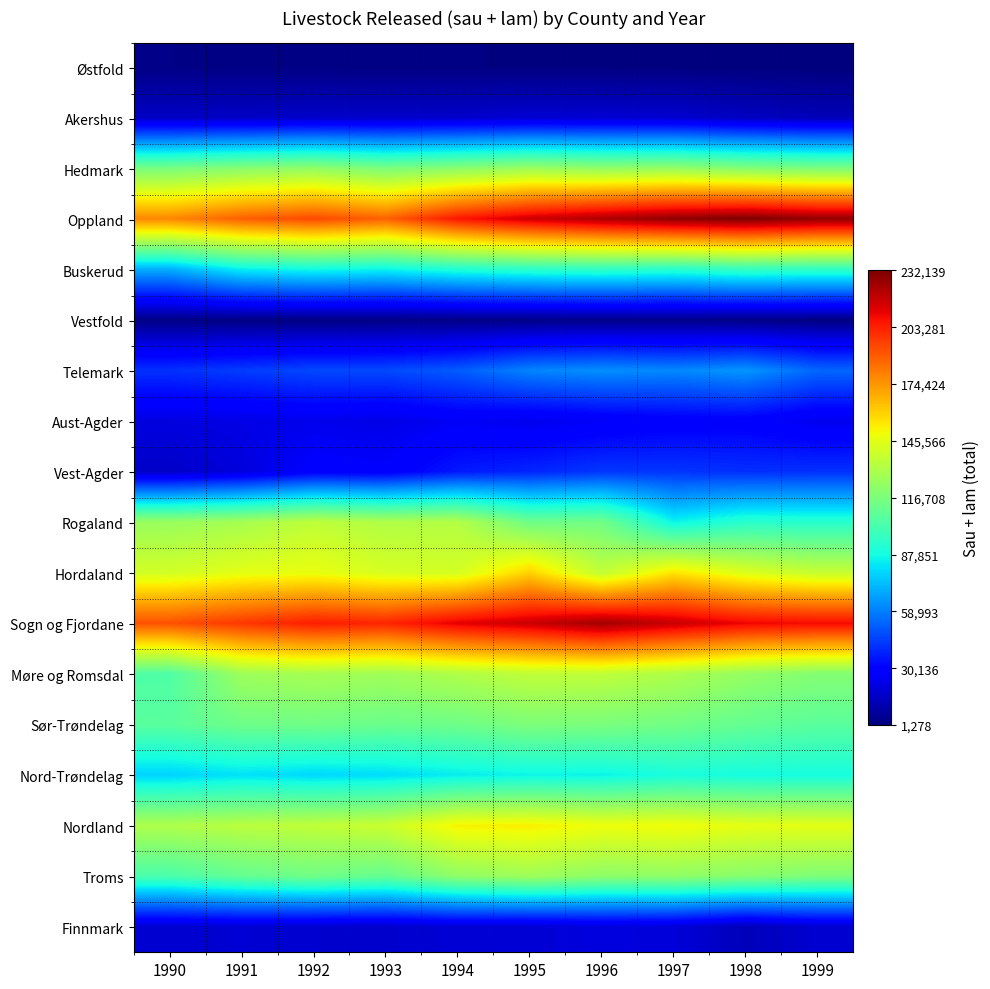

Reading right to left, what are all the values shown in this chart?

Østfold: 1999=1278	1998=1670	1997=1726	1996=2068	1995=2105	1994=2234	1993=2245	1992=2711	1991=2759	1990=3099
Akershus: 1999=13021	1998=14939	1997=17781	1996=18268	1995=18331	1994=16814	1993=16696	1992=16574	1991=15875	1990=15621
Hedmark: 1999=116925	1998=119261	1997=123871	1996=122945	1995=125538	1994=120821	1993=116353	1992=122937	1991=120103	1990=115702
Oppland: 1999=227703	1998=232139	1997=228674	1996=222506	1995=215907	1994=205710	1993=187367	1992=193162	1991=187921	1990=178045
Buskerud: 1999=95637	1998=96821	1997=93306	1996=95544	1995=94349	1994=91228	1993=85578	1992=87316	1991=84208	1990=69841
Vestfold: 1999=2232	1998=2940	1997=3698	1996=3486	1995=3305	1994=2959	1993=2632	1992=2583	1991=2606	1990=3018
Telemark: 1999=53680	1998=64358	1997=61306	1996=62920	1995=60459	1994=51099	1993=46910	1992=46492	1991=43994	1990=41324
Aust-Agder: 1999=23811	1998=28560	1997=28044	1996=26128	1995=23691	1994=25774	1993=22216	1992=23615	1991=22043	1990=21167
Vest-Agder: 1999=41307	1998=40847	1997=42192	1996=42584	1995=38658	1994=35847	1993=27741	1992=28441	1991=20226	1990=16226
Rogaland: 1999=93471	1998=93861	1997=85844	1996=114075	1995=113269	1994=132291	1993=131258	1992=135373	1991=128646	1990=125024
Hordaland: 1999=137676	1998=143853	1997=155356	1996=136114	1995=159723	1994=141545	1993=142239	1992=147270	1991=145809	1990=140944
Sogn og Fjordane: 1999=208502	1998=210020	1997=217324	1996=225142	1995=216774	1994=211792	1993=202218	1992=204046	1991=197726	1990=191500
Møre og Romsdal: 1999=119049	1998=123790	1997=130803	1996=135605	1995=135729	1994=131497	1993=126854	1992=128990	1991=126310	1990=104308
Sør-Trøndelag: 1999=107380	1998=110334	1997=114120	1996=116396	1995=117370	1994=113076	1993=111993	1992=113581	1991=113117	1990=107220
Nord-Trøndelag: 1999=88526	1998=88436	1997=89428	1996=85706	1995=85953	1994=84096	1993=80412	1992=79353	1991=81476	1990=78255
Nordland: 1999=145679	1998=146238	1997=149564	1996=148596	1995=152765	1994=152029	1993=138619	1992=135909	1991=134052	1990=131112
Troms: 1999=117700	1998=120287	1997=122538	1996=121749	1995=126630	1994=122360	1993=110565	1992=113660	1991=110406	1990=103084
Finnmark: 1999=18021	1998=13464	1997=19718	1996=20712	1995=18528	1994=18897	1993=17236	1992=17531	1991=18516	1990=17877